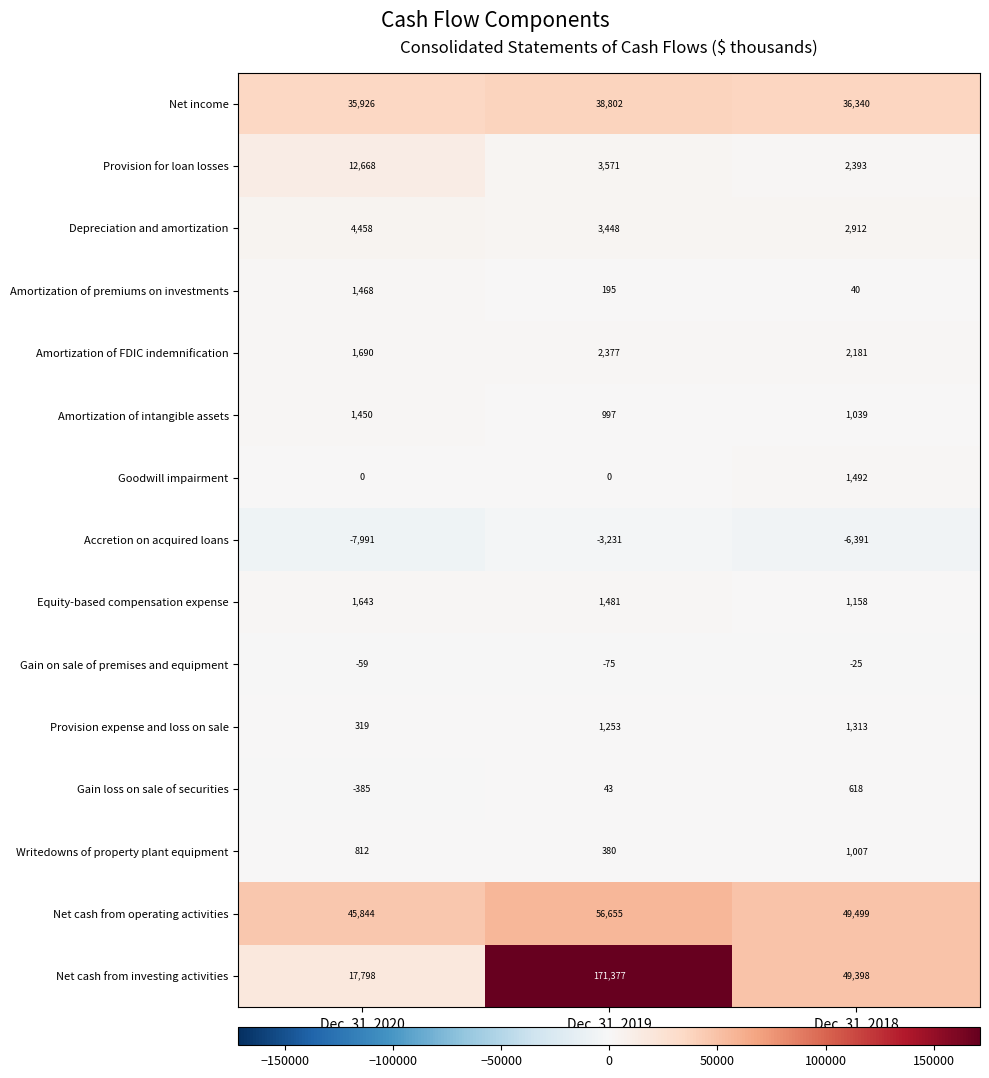

What is the sum of all Writedowns of property plant equipment values?

2199